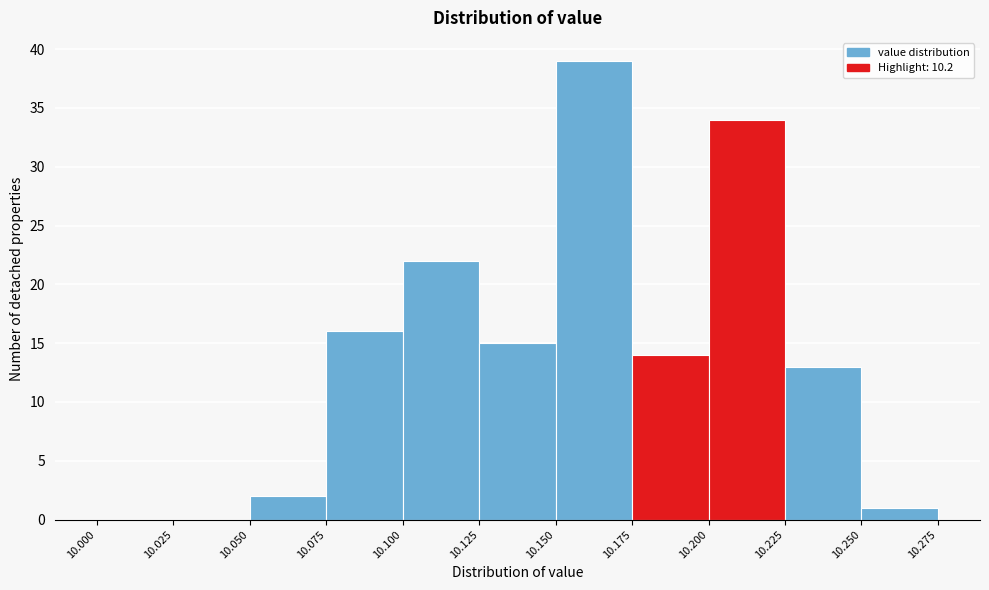

Reading left to right, list every bar in this chart as the range it spans on the x-axis followed by its height. The values are not printed on the chart, so give them approximately, as read against the axis.

10.000 to 10.025: 0
10.025 to 10.050: 0
10.050 to 10.075: 2
10.075 to 10.100: 16
10.100 to 10.125: 22
10.125 to 10.150: 15
10.150 to 10.175: 39
10.175 to 10.200: 14
10.200 to 10.225: 34
10.225 to 10.250: 13
10.250 to 10.275: 1